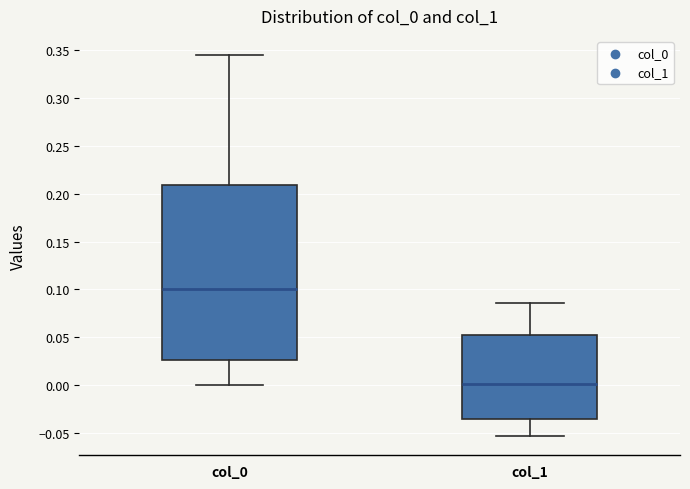

Which box's median line is the highest?

col_0